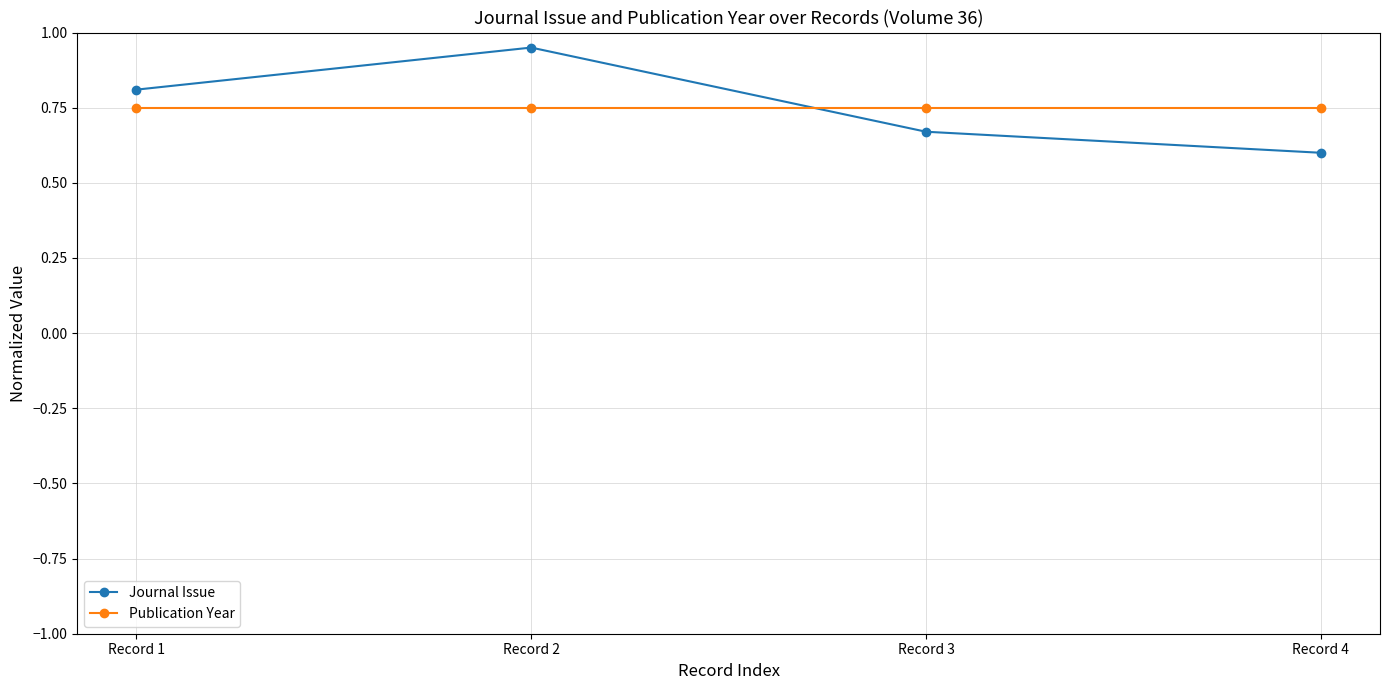

Is this an area chart (filled region under the line)?

No